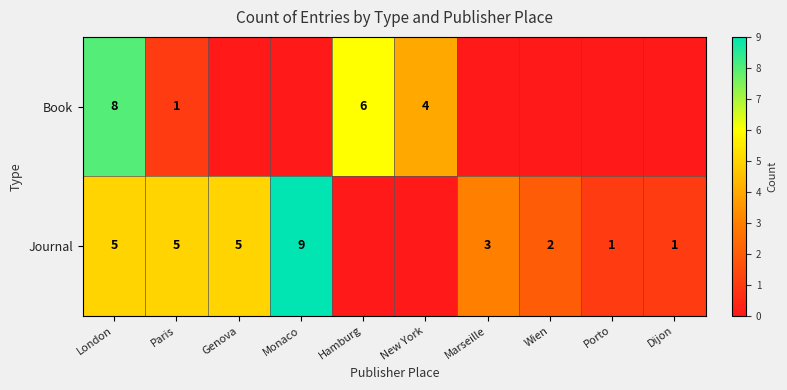

At which category is the sum across all series the highest?

London